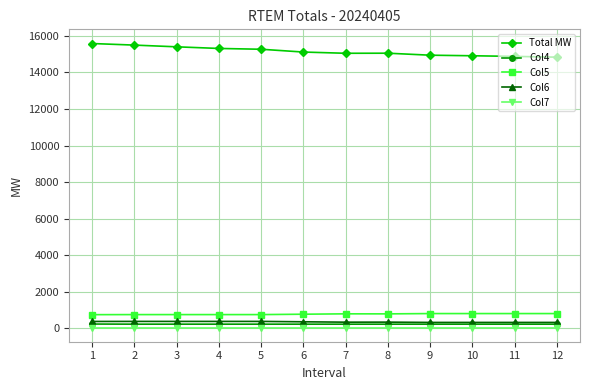

List the series in order of their peak value, lowest first.

Col7, Col4, Col6, Col5, Total MW